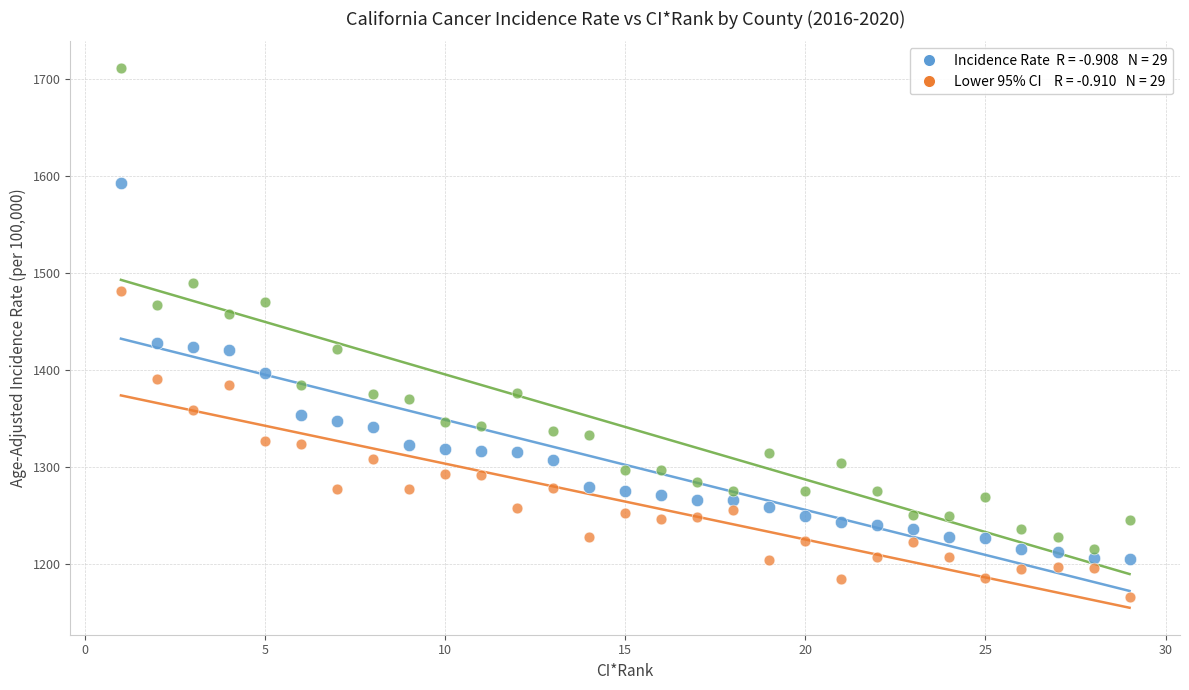

Across all data points, what is the range of X values (max minus min)?

28.0